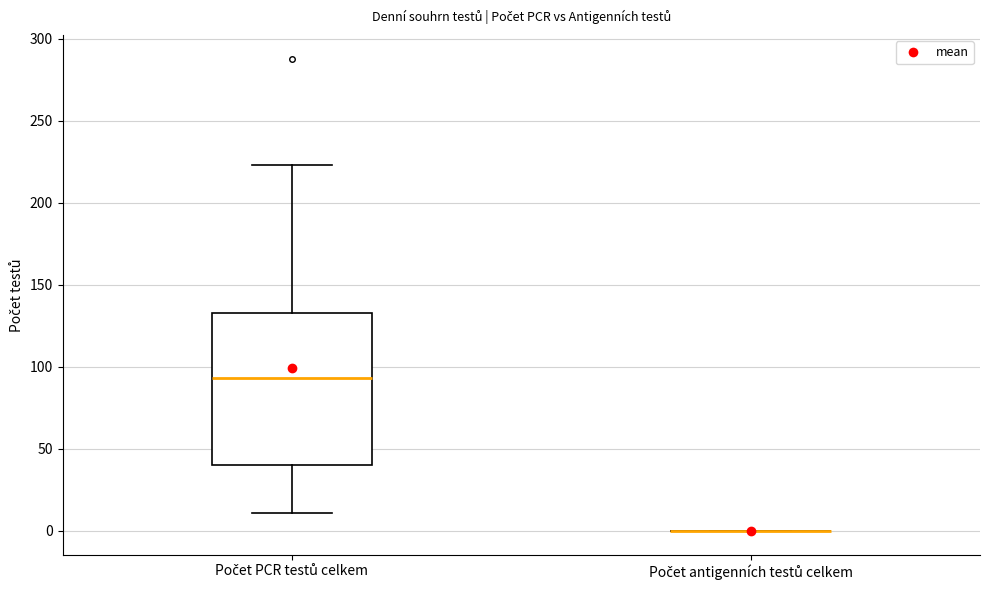

Reading left to right, transcribe this box plot: for each box, give where its median line is, the range the box spans, and where its two whiskers end, as read against the y-axis. The values are not printed on the chart, so give them approximately, as read against the axis.

Počet PCR testů celkem: median 95, box 40 to 135, whiskers 10 to 225
Počet antigenních testů celkem: box collapsed to a line at 0, whiskers 0 to 0